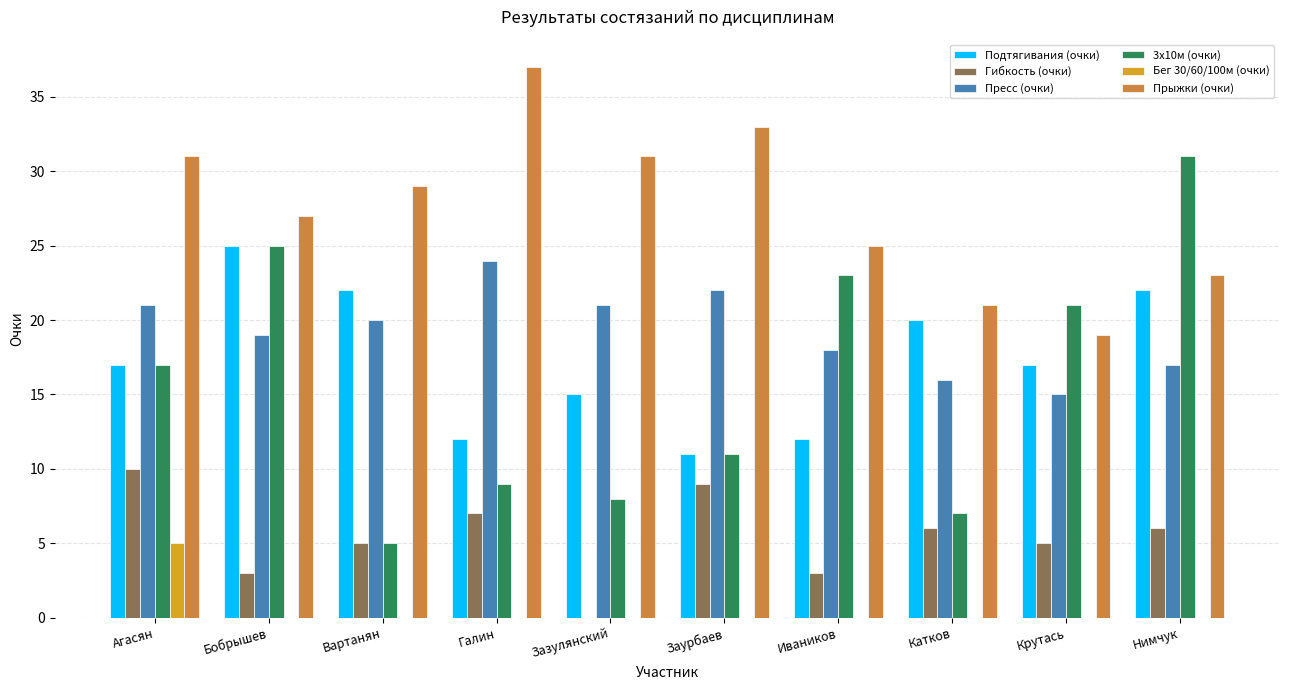

The value of Гибкость (очки) at Катков is 3. True or false?

False